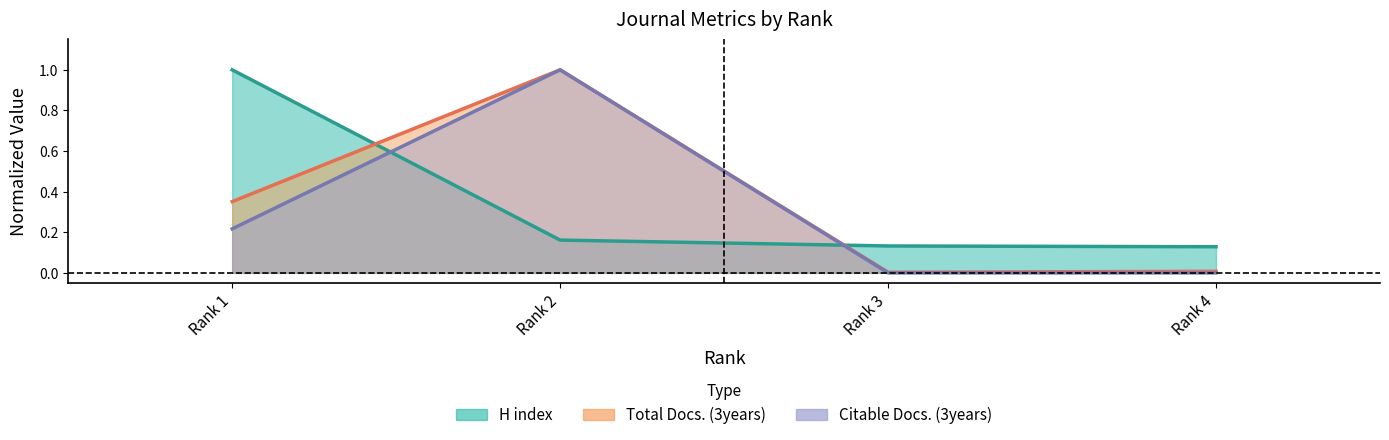

What is the difference between the second highest and minimum values in the Total Docs. (3years) series?

0.3